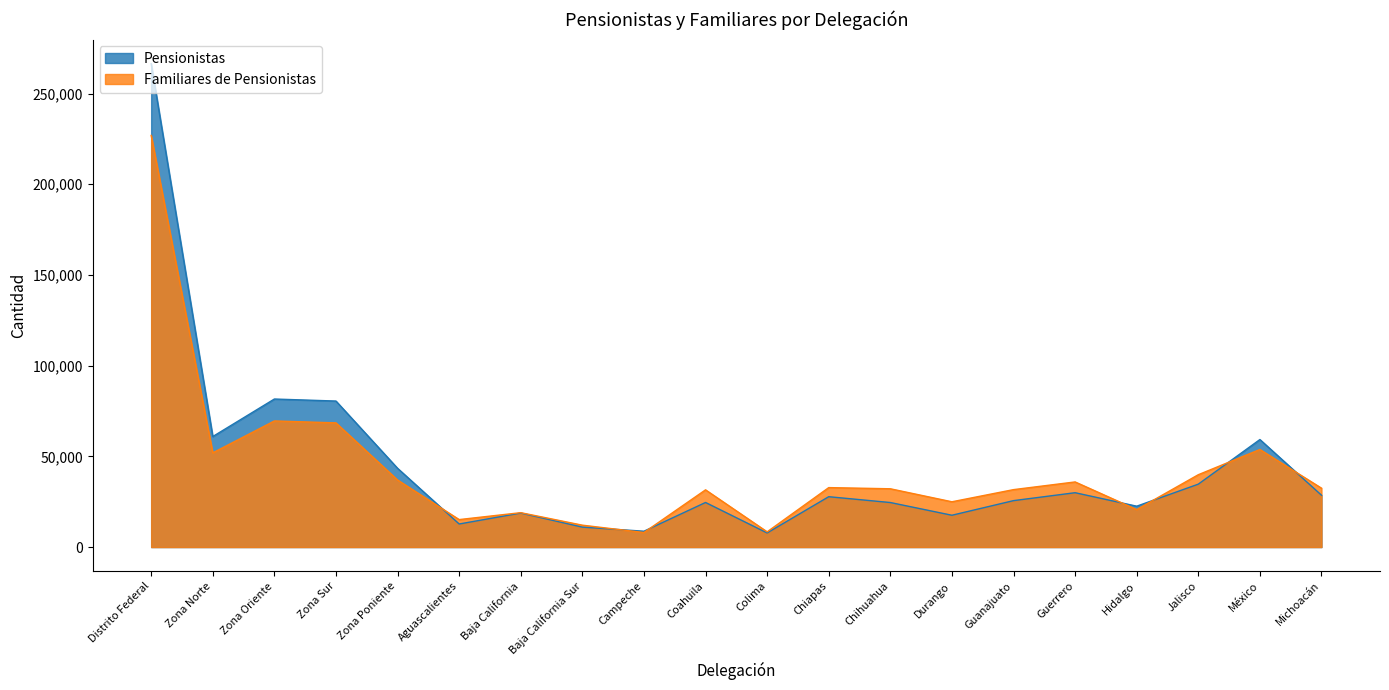

What position from the right is Durango?

7